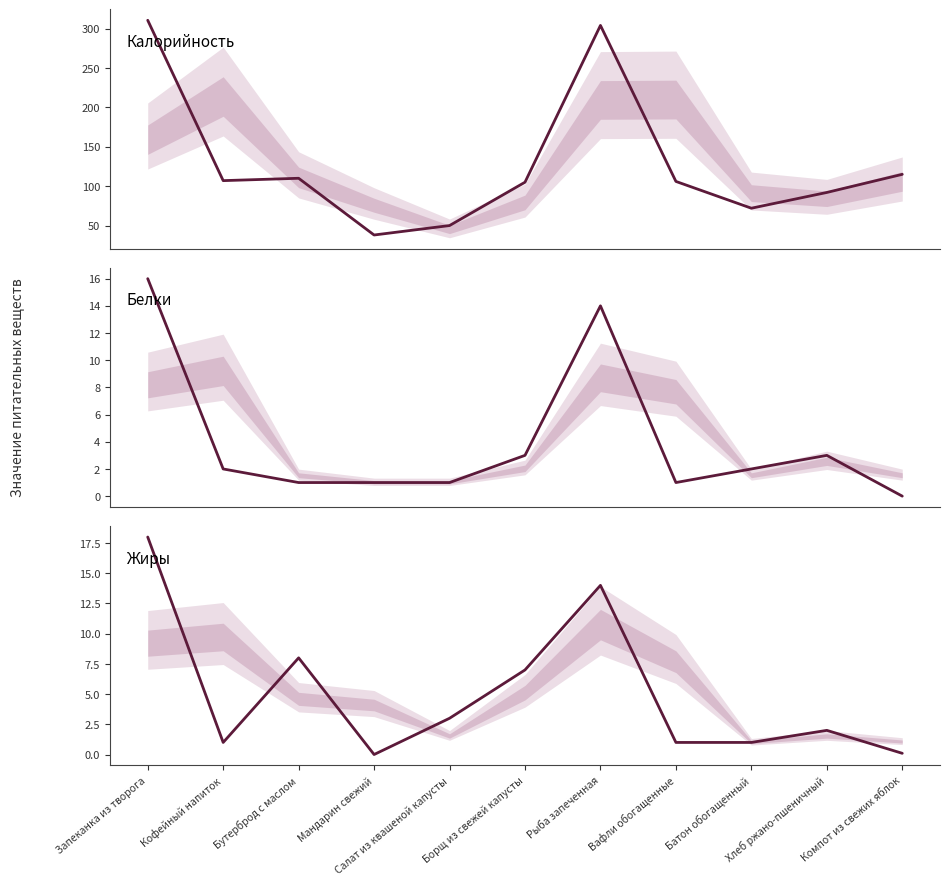

At which category is the sum across all series the highest?

Запеканка из творога